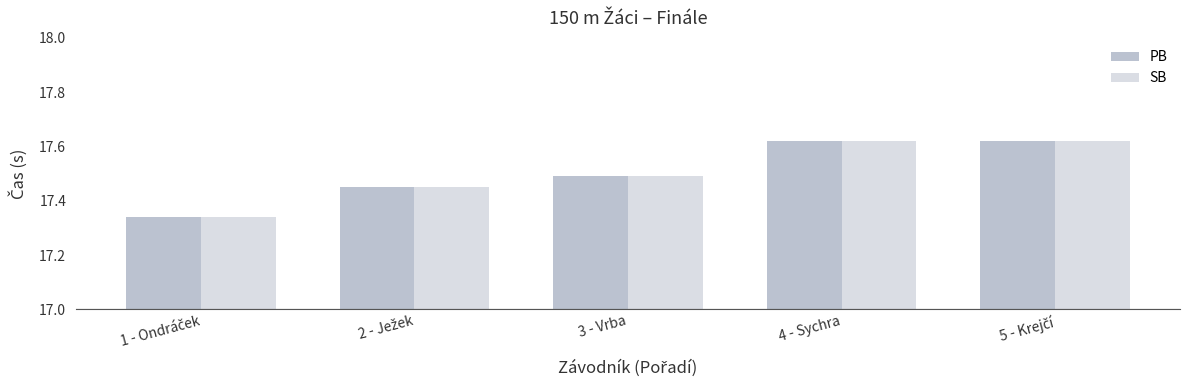

How many SB values are between 17 and 18?

5